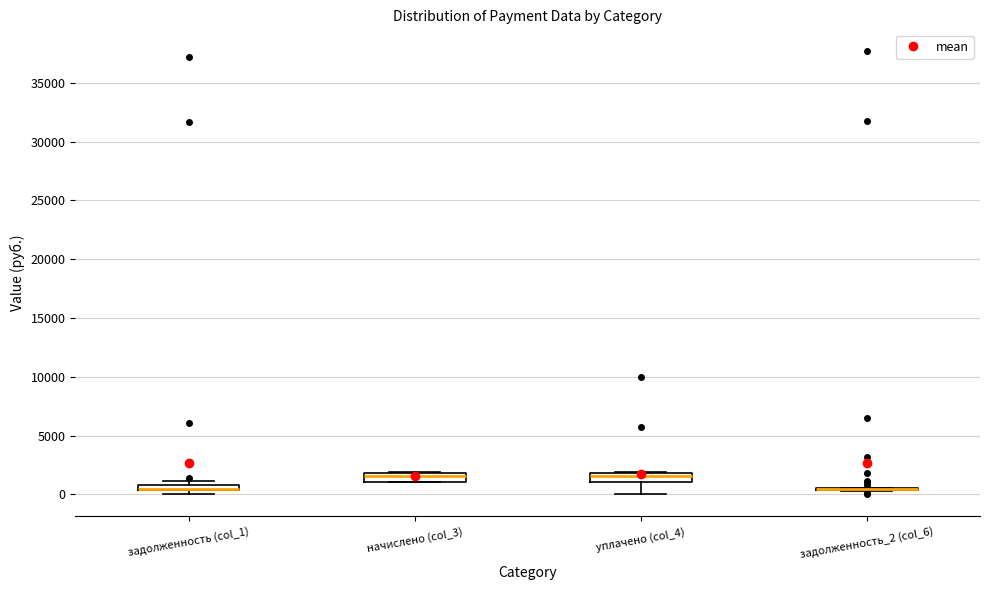

Where does the median line of the box for начислено (col_3) sit on the y-axis? The values are not printed on the chart, so give them approximately, as read against the axis.

1500